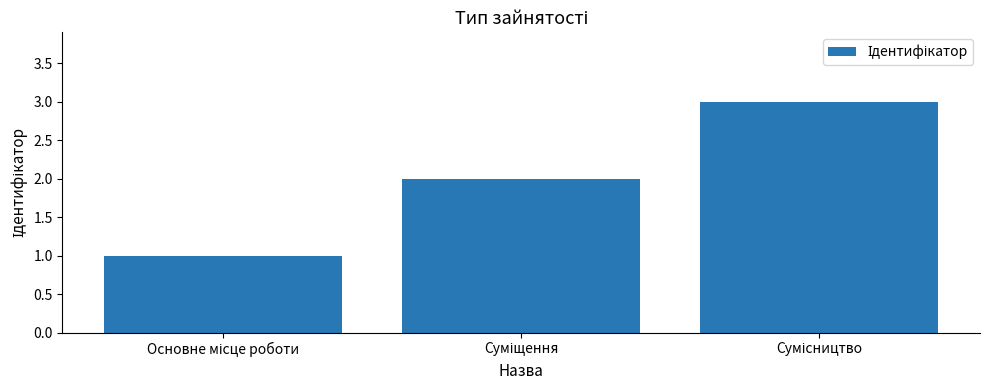

How many distinct data groups are displayed?

1